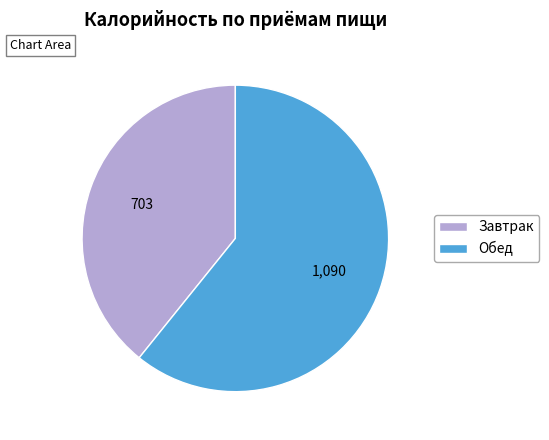

How many segments does this pie chart have?

2